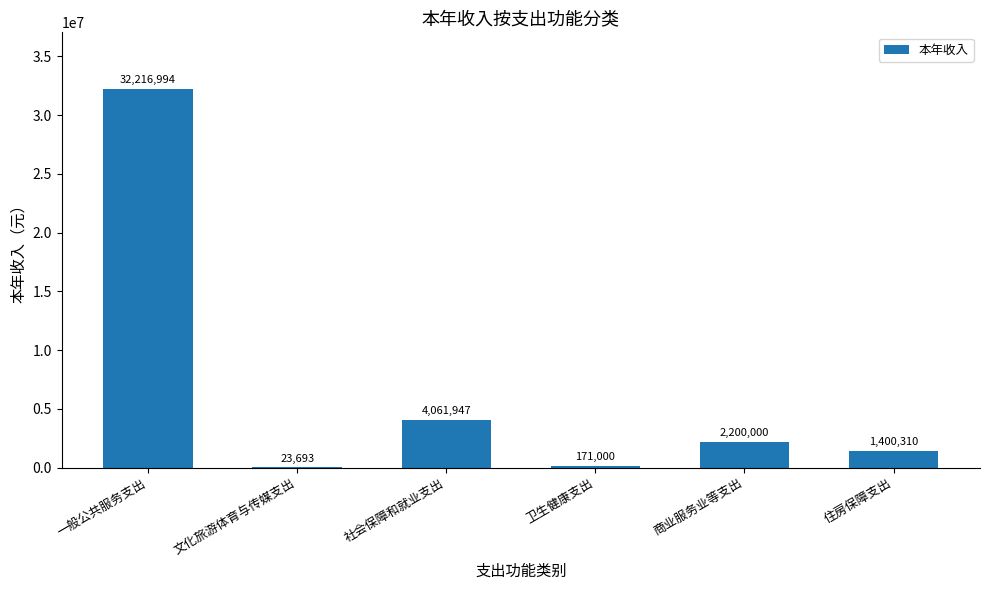

Read the value at 社会保障和就业支出.

4061947.1